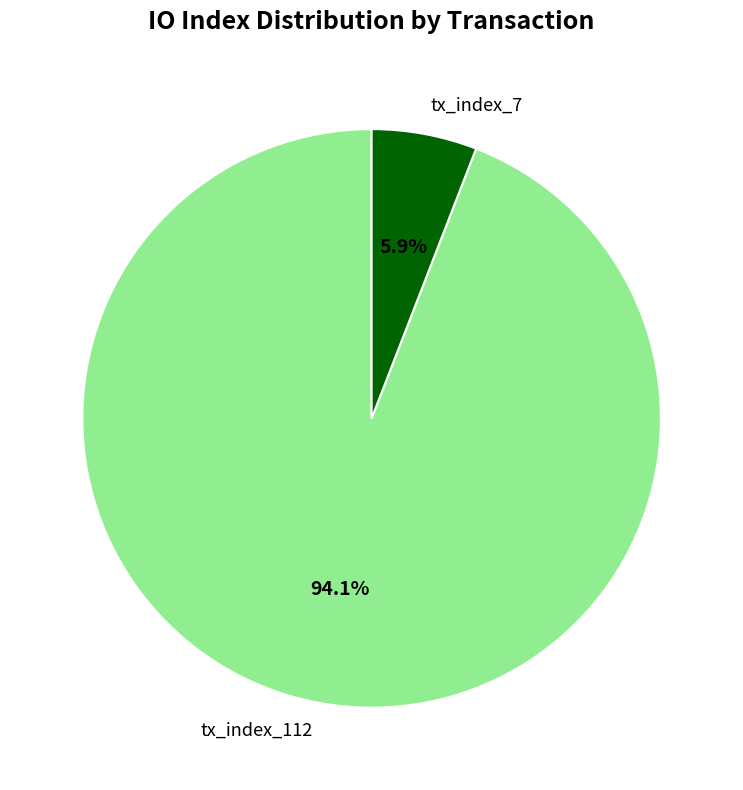

Which slice represents more than half of the pie?

tx_index_112